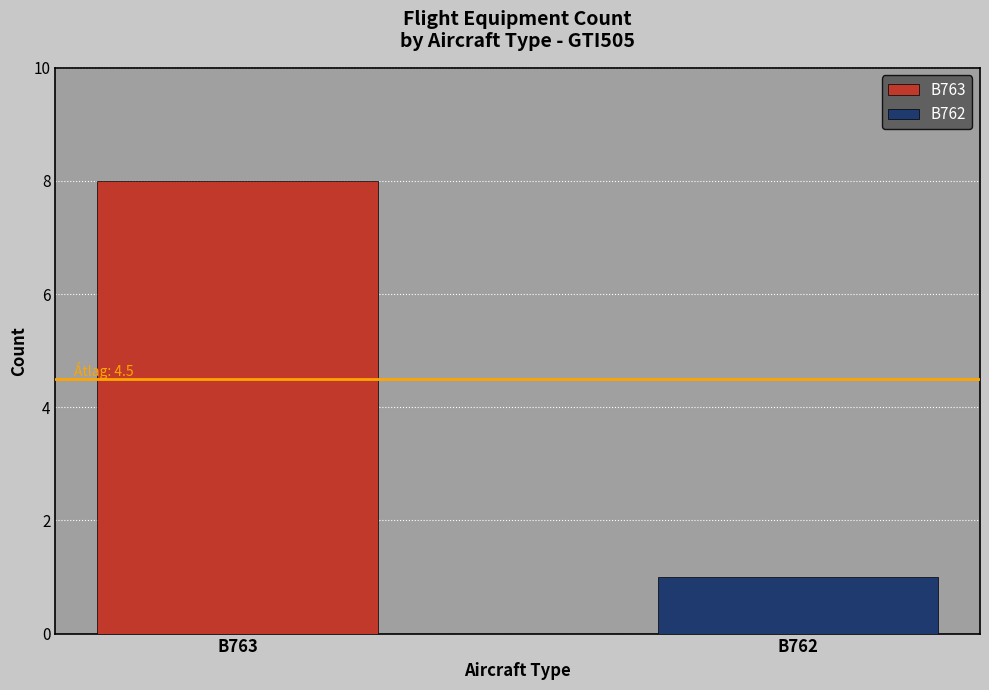

Which series has the widest spread of values?

B763